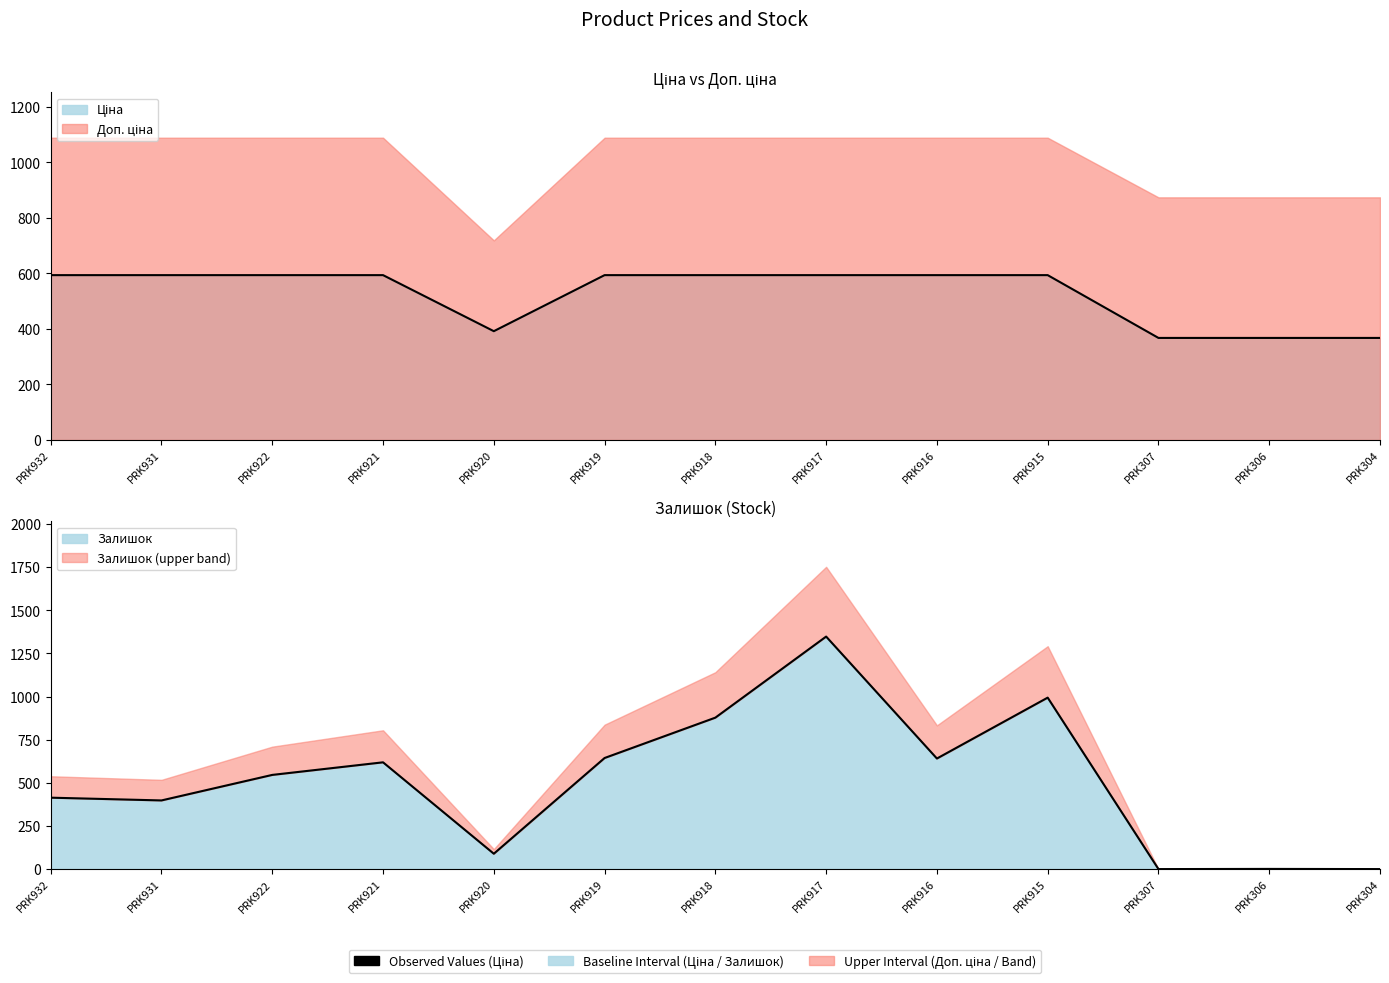

Where is Ціна nearest to the value 480?

PRK920